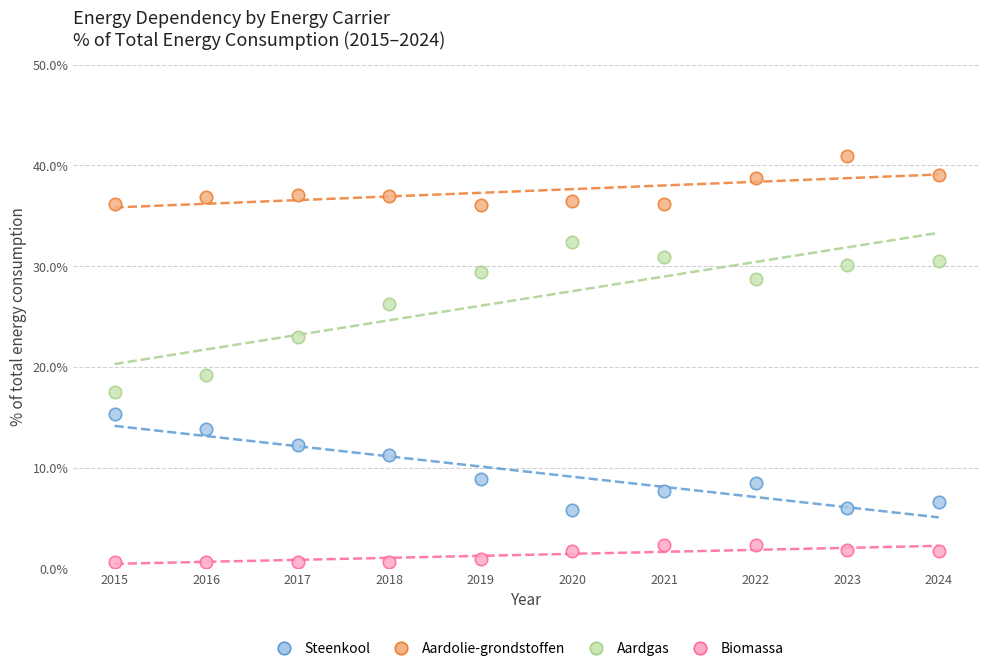

Which series contains the lowest Y value?

Biomassa